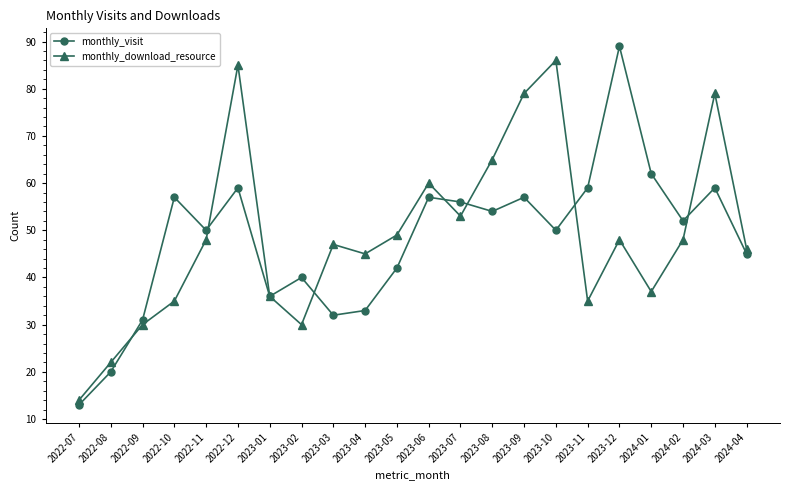

At which category does monthly_visit reach its first local valley?

2022-11